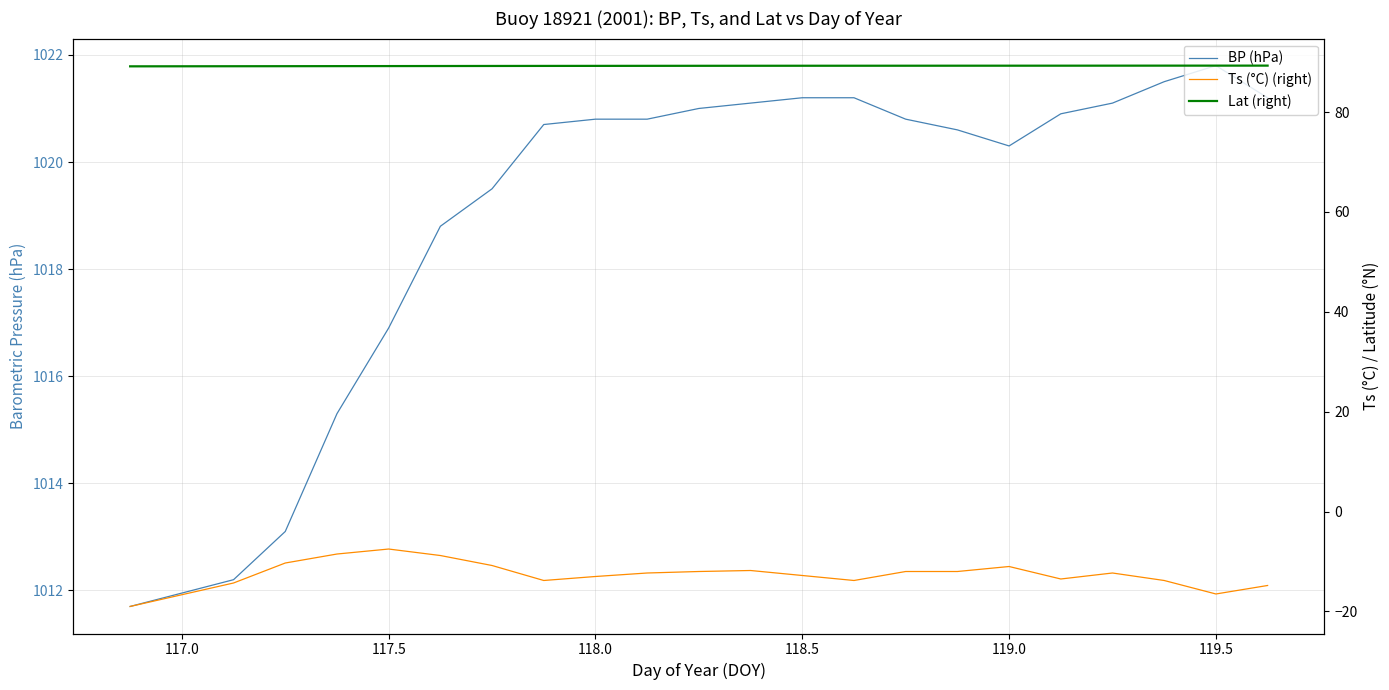

What is the lowest value of the BP (hPa) series?

1011.7